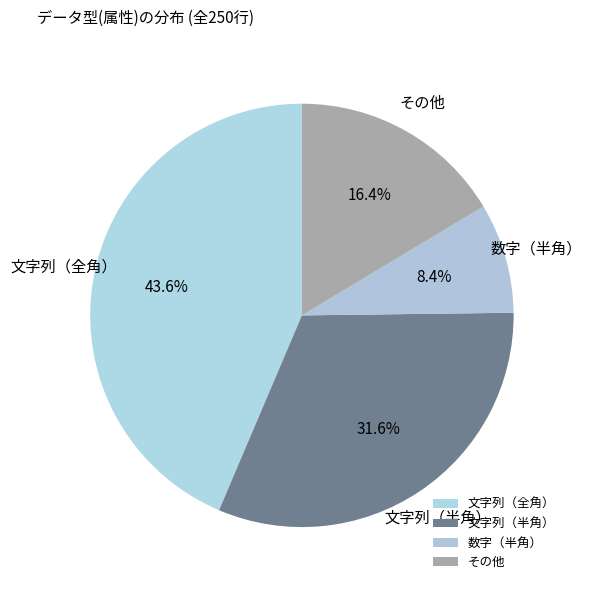

Between 文字列（半角） and 数字（半角）, which is larger?

文字列（半角）